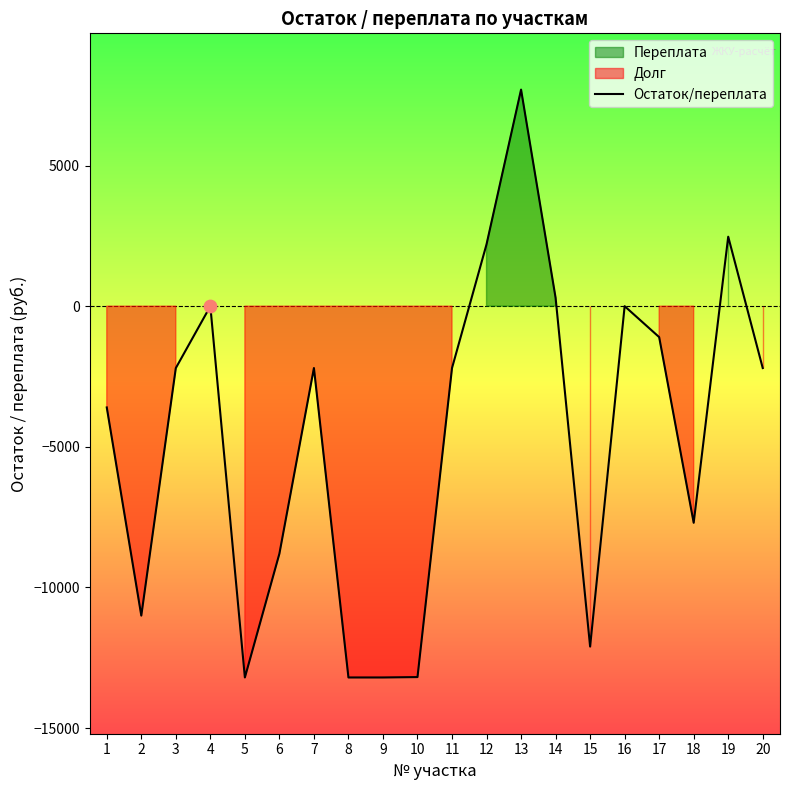

What is the change in value from 11 to 13?

+9900